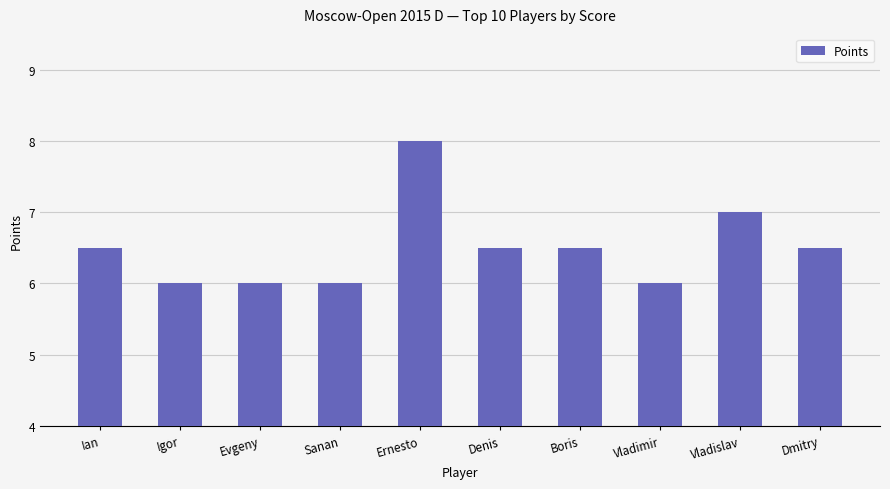

True or false: the data shows 6.0 at Vladimir.

True